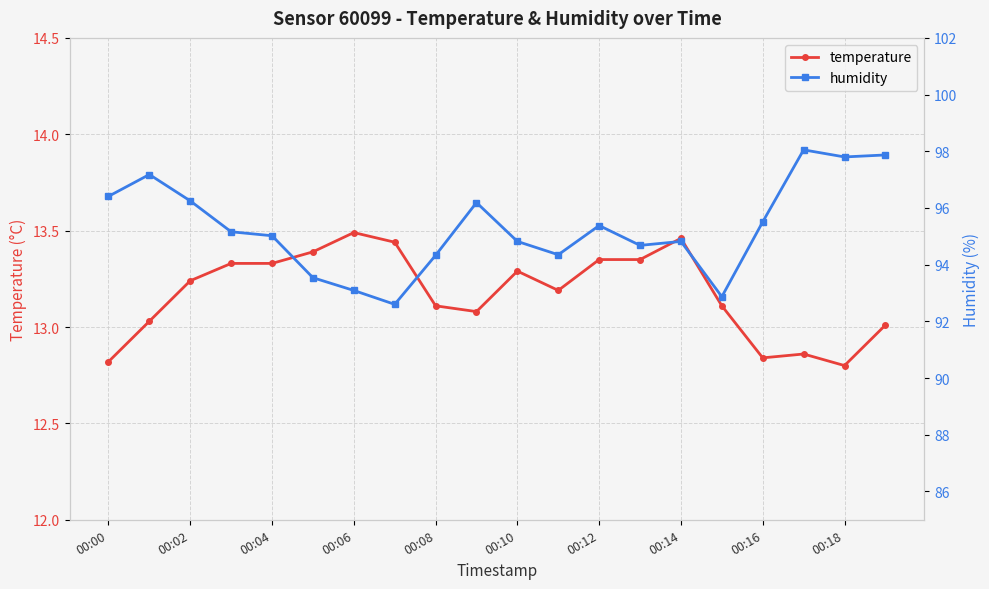

At which category is the sum across all series the highest?

17